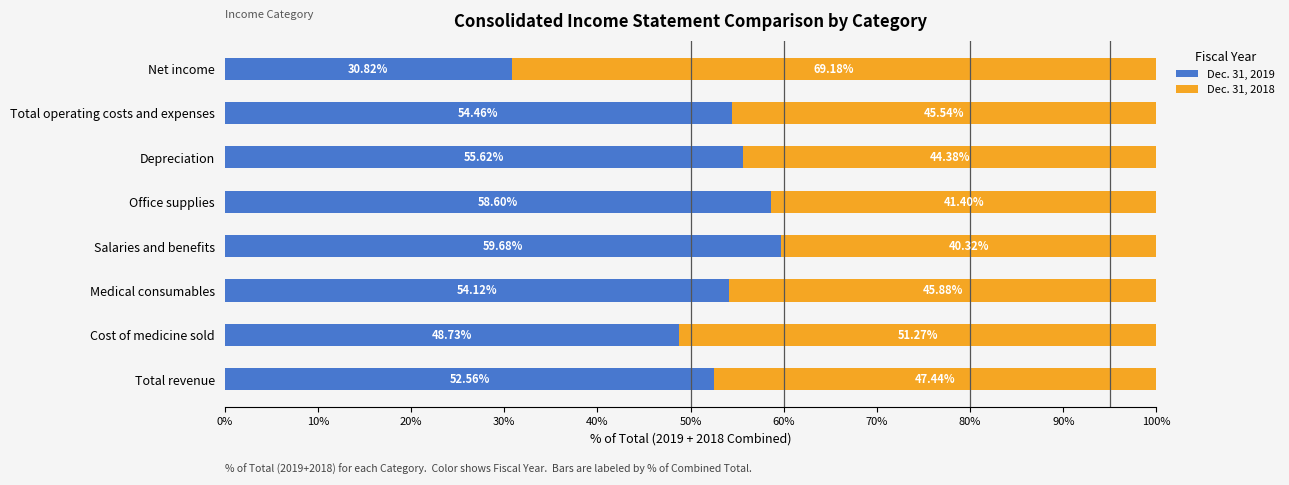

At which label is Dec. 31, 2019 closest to 45?

Cost of medicine sold